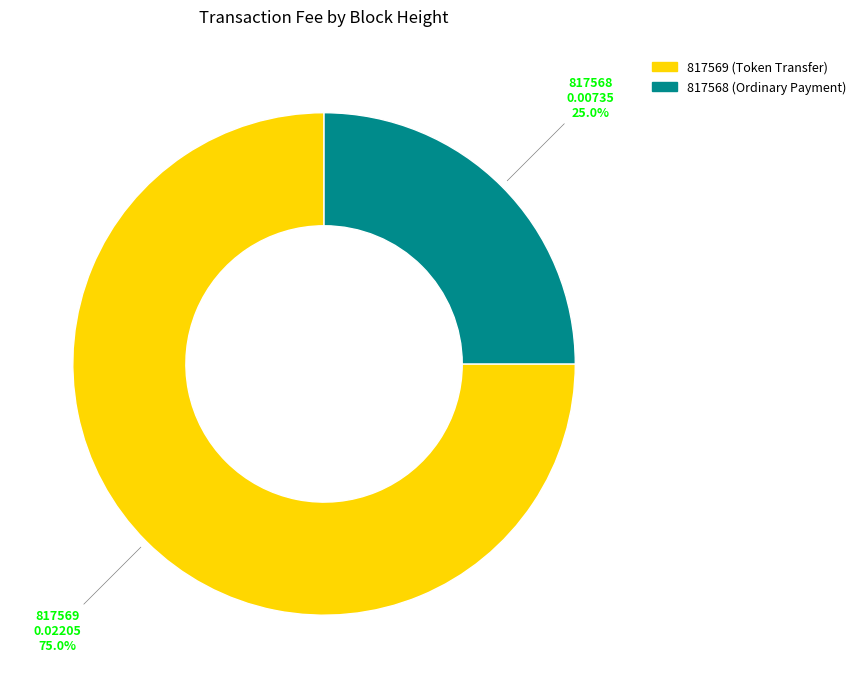

True or false: 817569 accounts for 12% of the total.

False